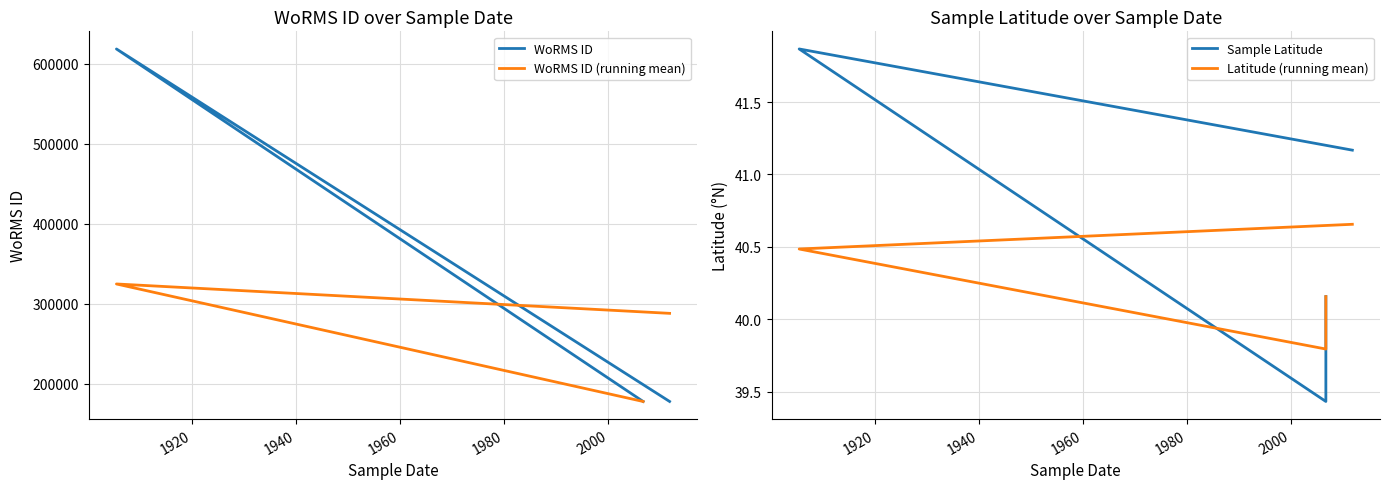

What is the sum of the WoRMS ID (running mean) values at 1920 and 1940?

502238.7